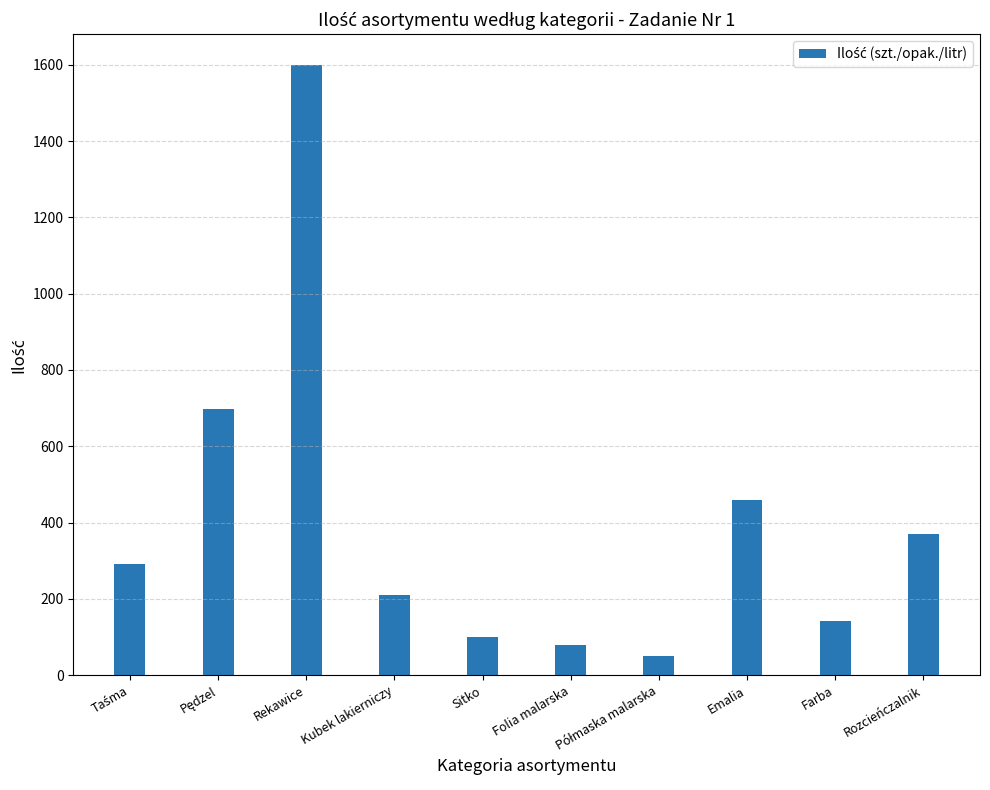

What is the sum of all values?

3999